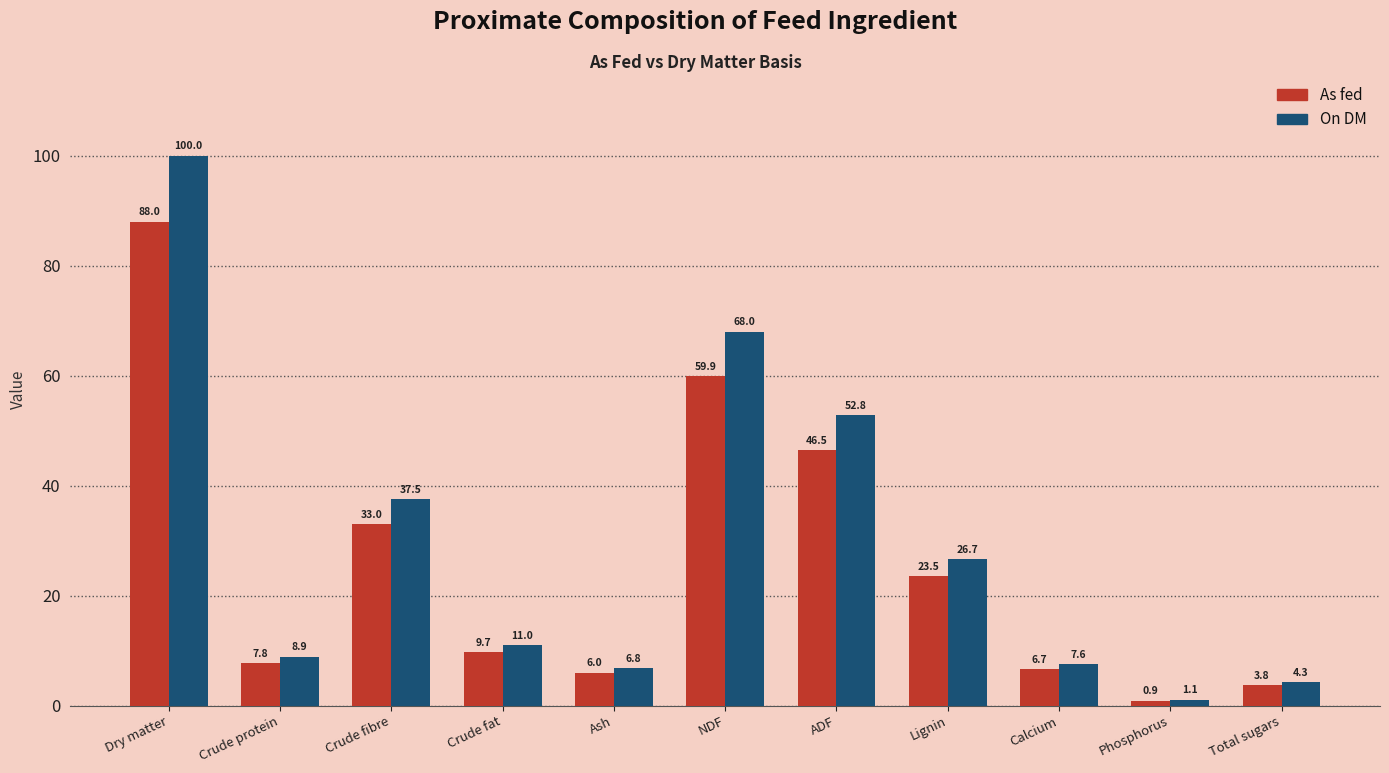

Reading left to right, transcribe all the data shown in this chart.

As fed: Dry matter=88.0	Crude protein=7.8	Crude fibre=33.0	Crude fat=9.7	Ash=6.0	NDF=59.9	ADF=46.5	Lignin=23.5	Calcium=6.7	Phosphorus=0.9	Total sugars=3.8
On DM: Dry matter=100.0	Crude protein=8.9	Crude fibre=37.5	Crude fat=11.0	Ash=6.8	NDF=68.0	ADF=52.8	Lignin=26.7	Calcium=7.6	Phosphorus=1.1	Total sugars=4.3